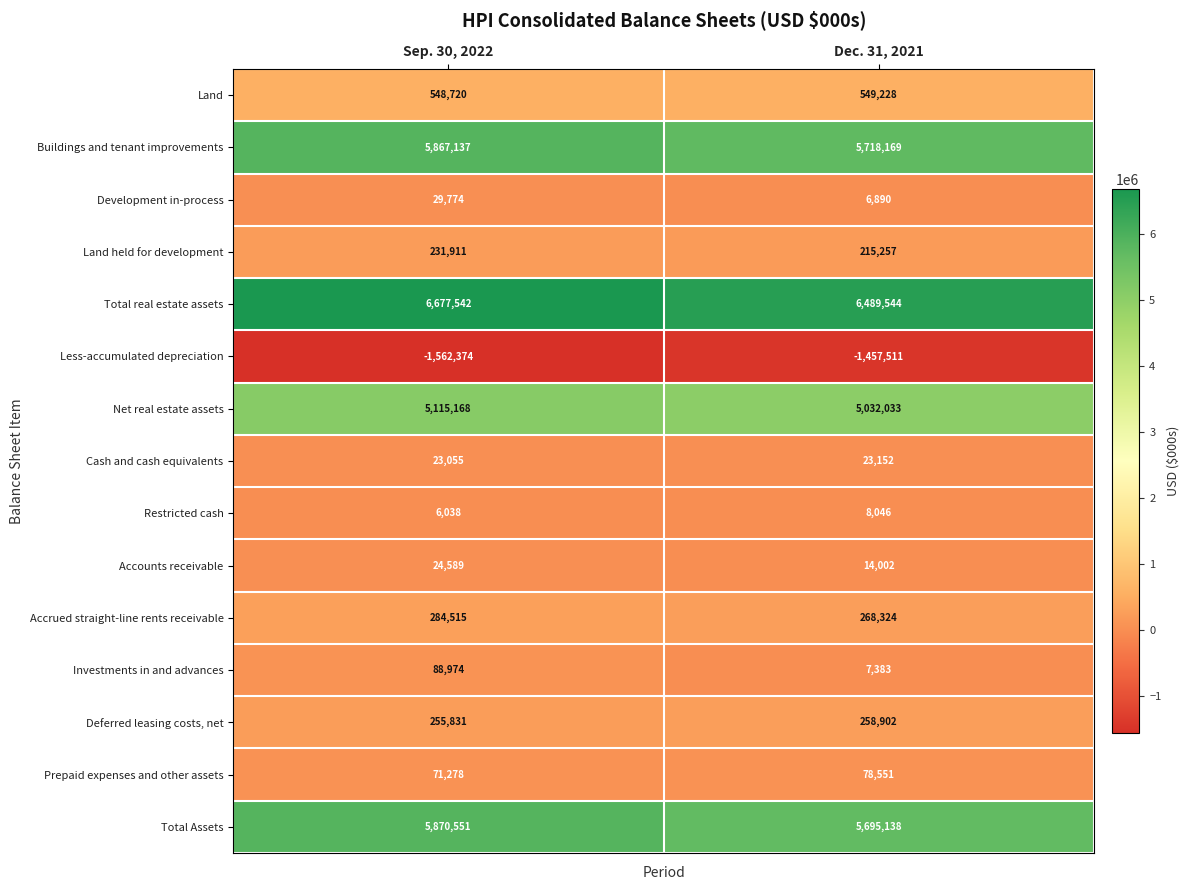

What is the approximate value of Investments in and advances at Sep. 30, 2022, to the nearest 50?

88950